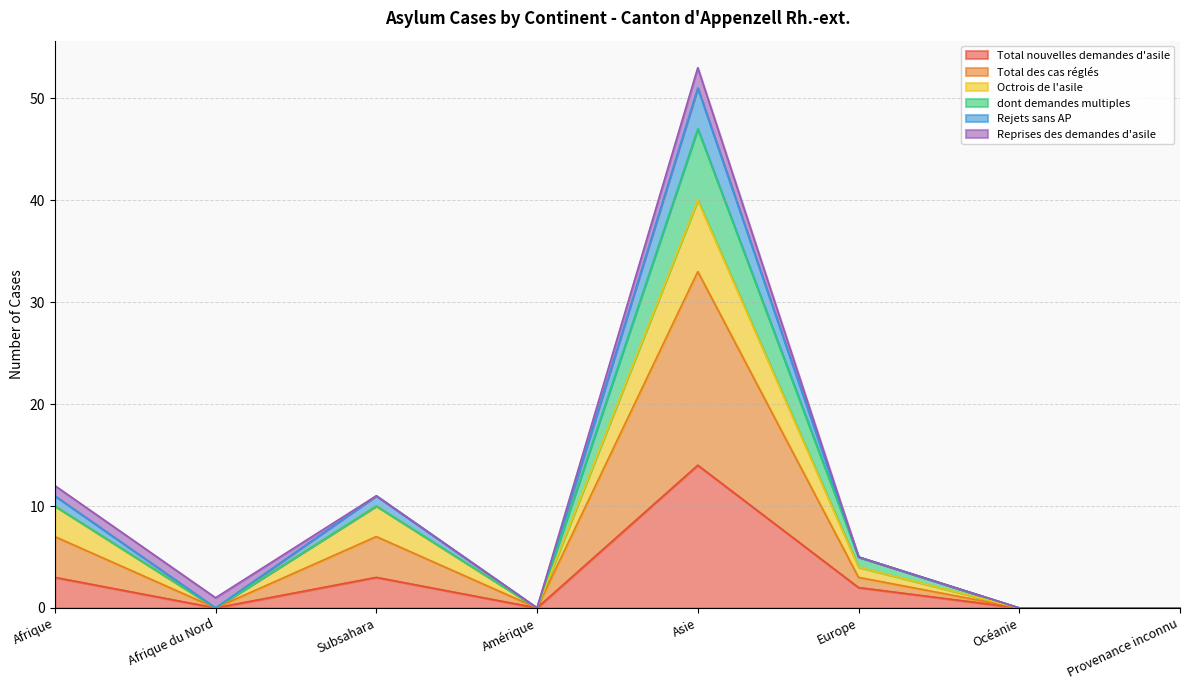

What is the label of the 6th point from the left?

Europe